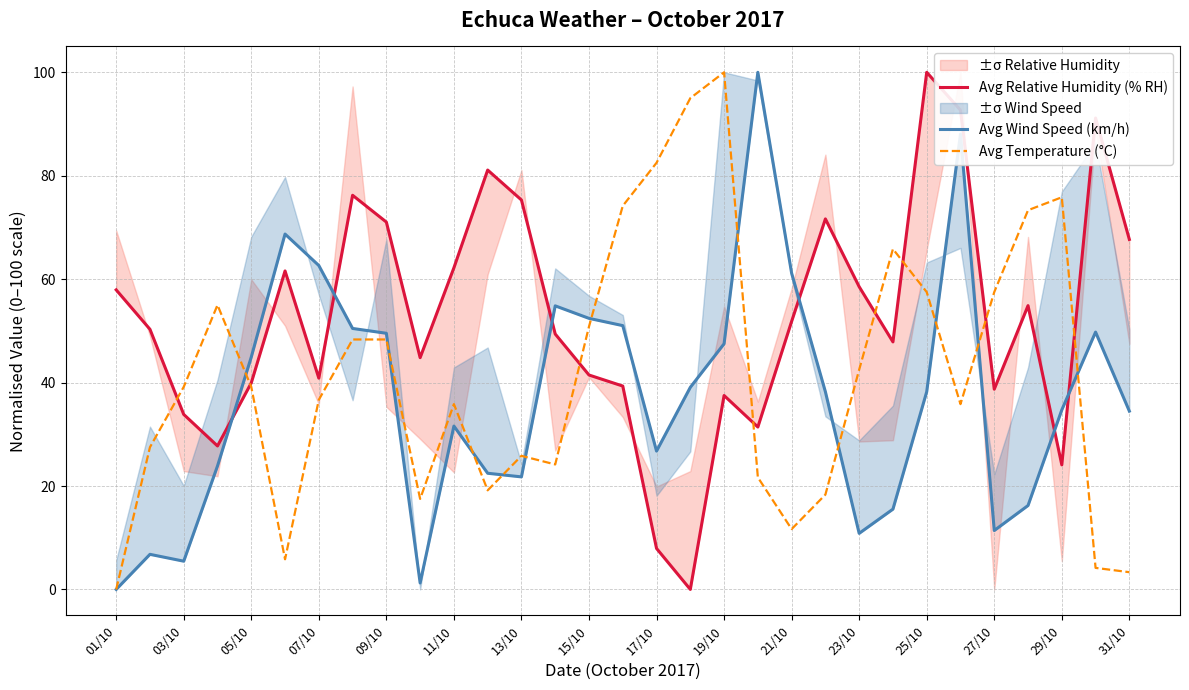

Is this an area chart (filled region under the line)?

No